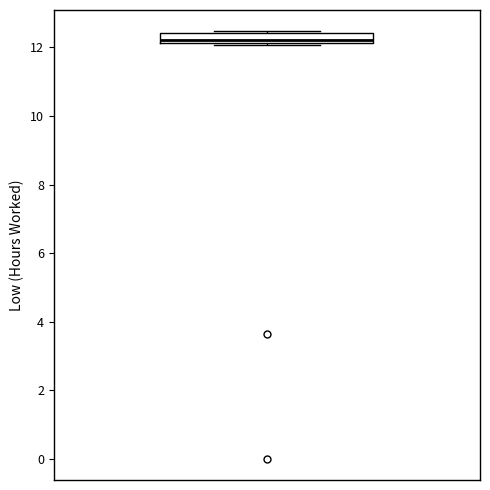

Where is the upper edge of the box on the y-axis? The values are not printed on the chart, so give them approximately, as read against the axis.

12.4